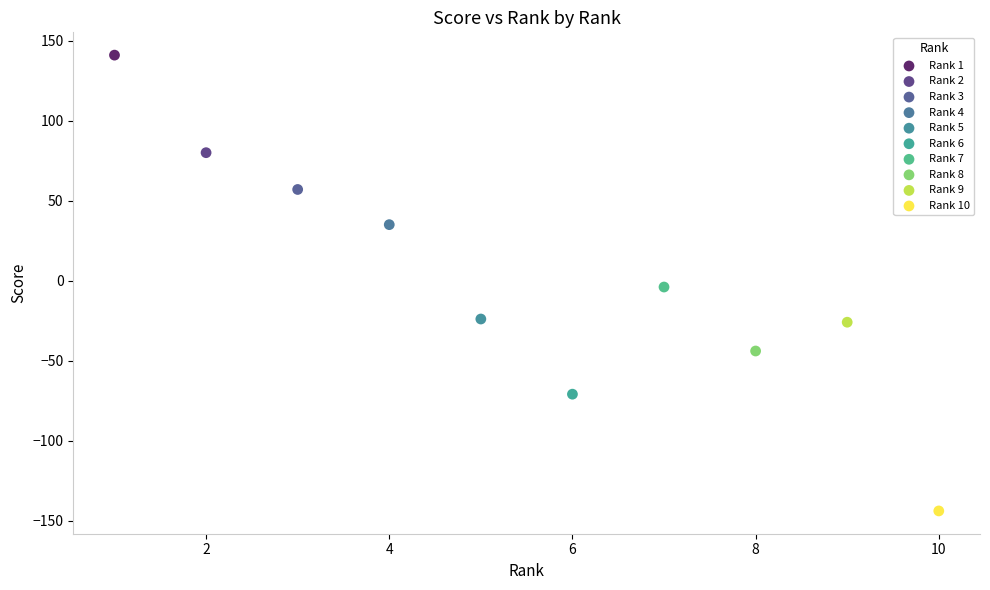

What are all the series names shown in the legend?

Rank 1, Rank 2, Rank 3, Rank 4, Rank 5, Rank 6, Rank 7, Rank 8, Rank 9, Rank 10